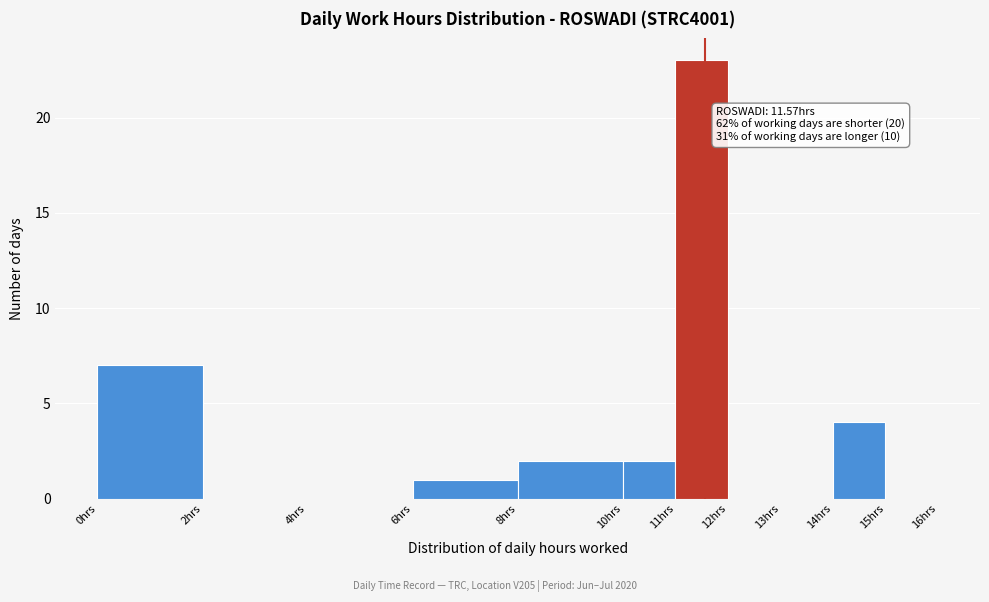

Over which range of the x-axis is the bar tallest?

11 to 12